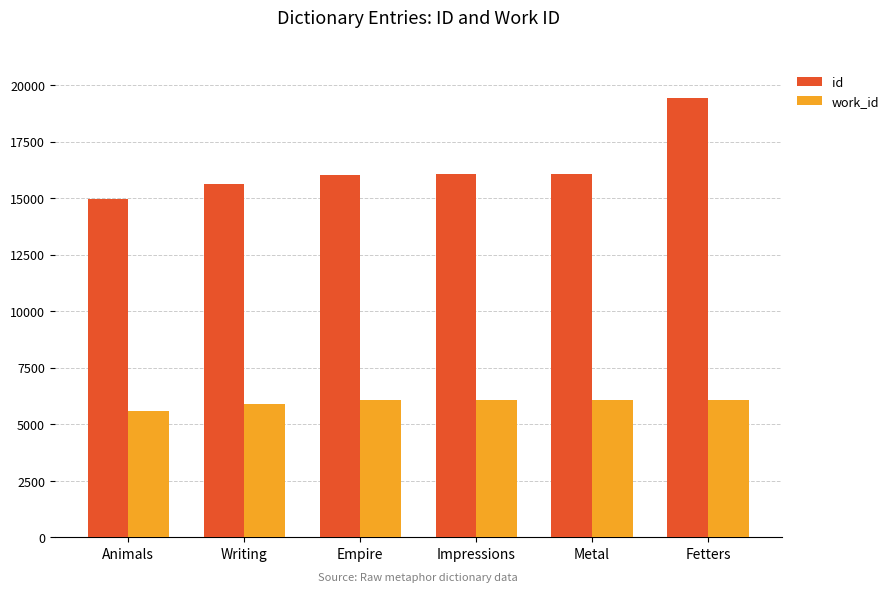

What is the spread (max minus min) of values at Impressions?

10006